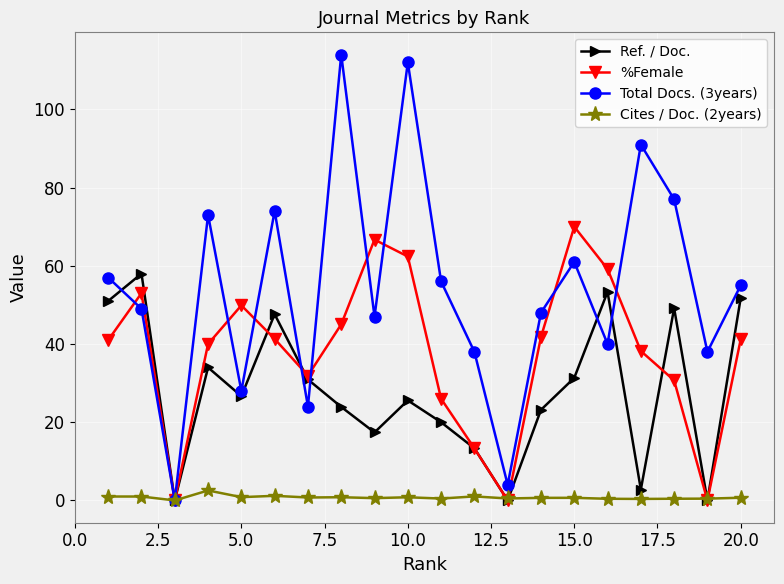

What is the difference between the maximum and minimum values in the Total Docs. (3years) series?

114.0